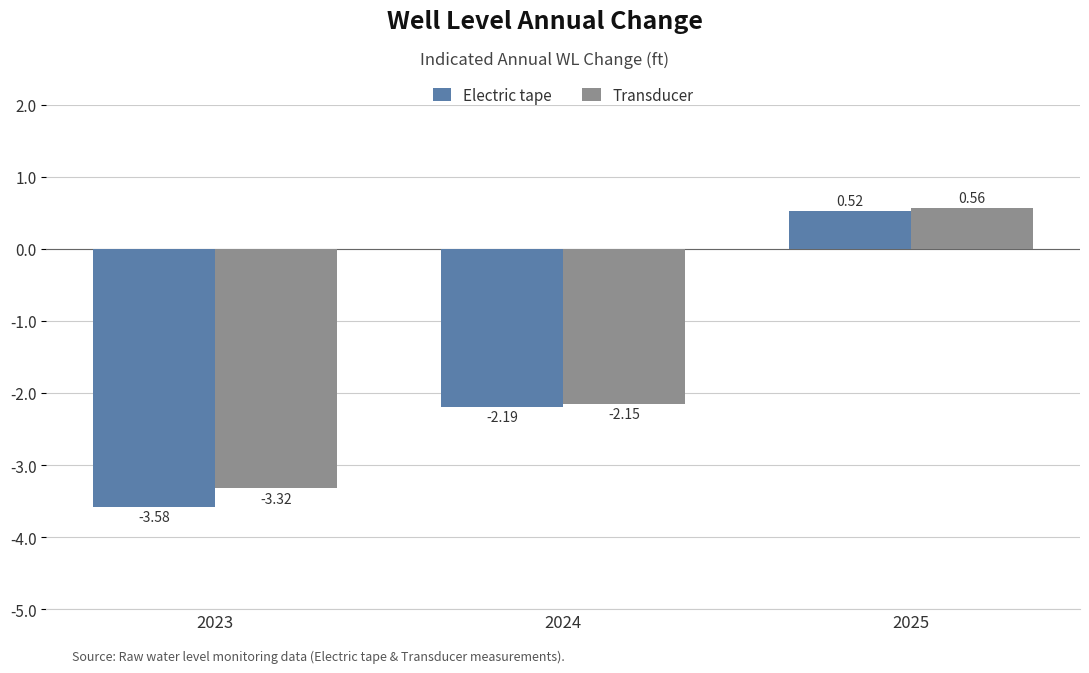

The value of Electric tape at 2024 is -2.2. True or false?

True